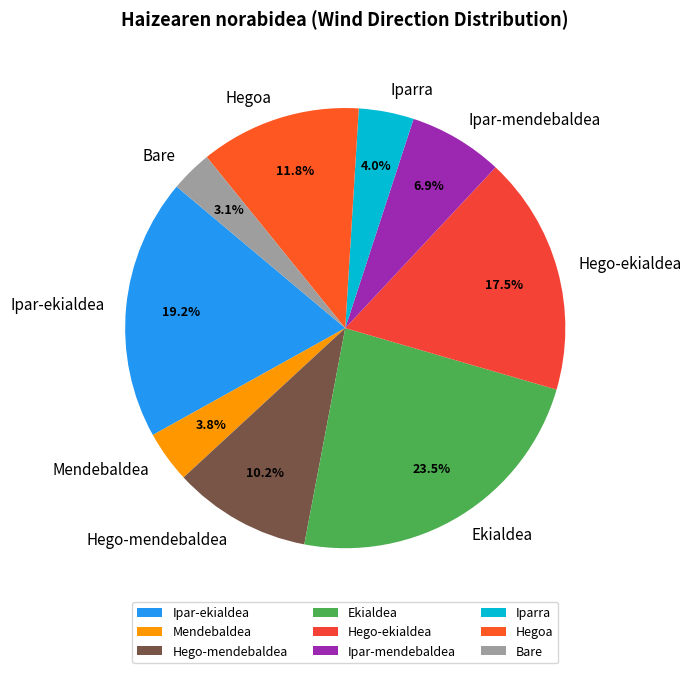

Is there any slice that represents more than half of the pie?

No